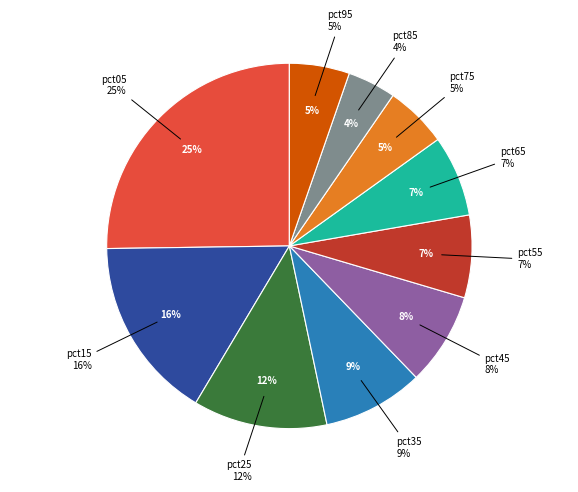

True or false: pct55 accounts for 7% of the total.

True